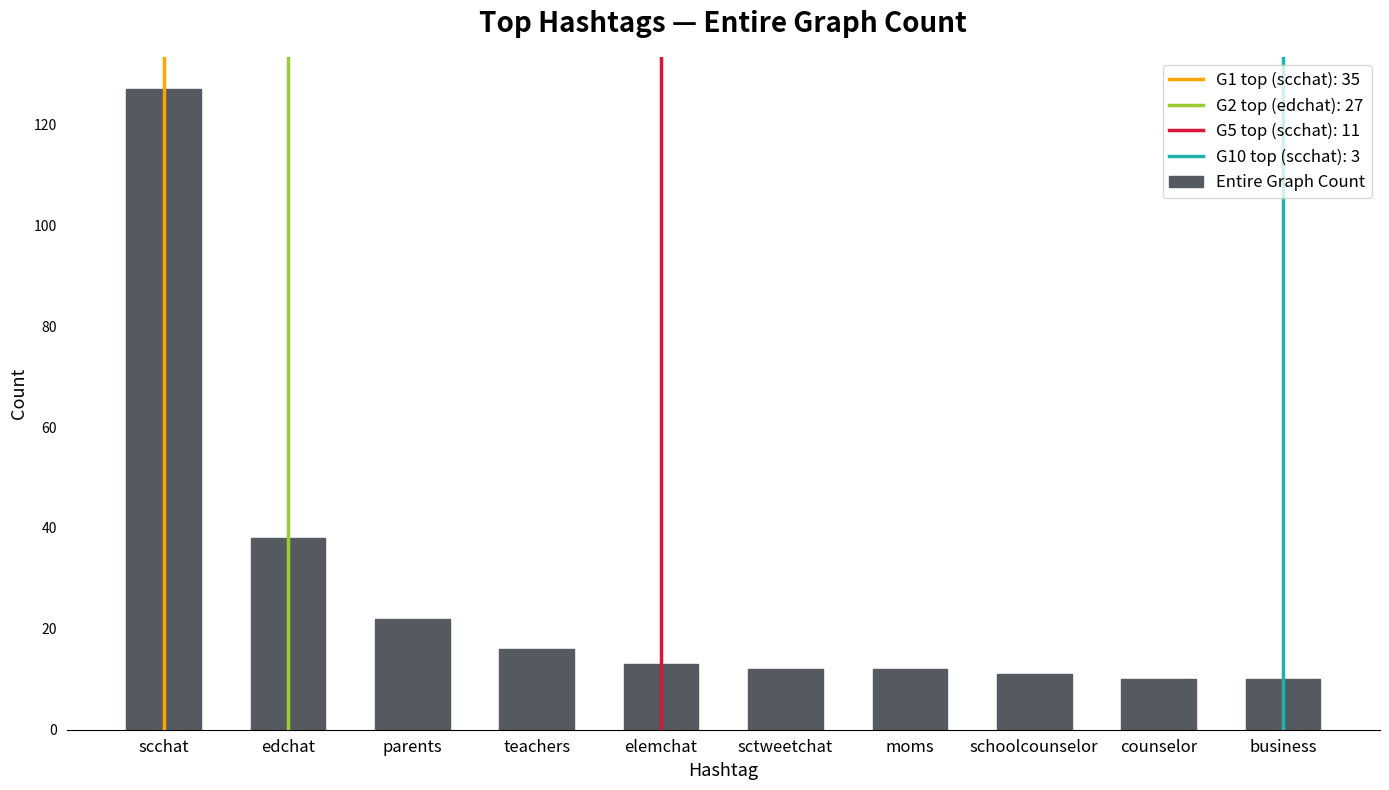

What is the maximum value shown in the chart?

127